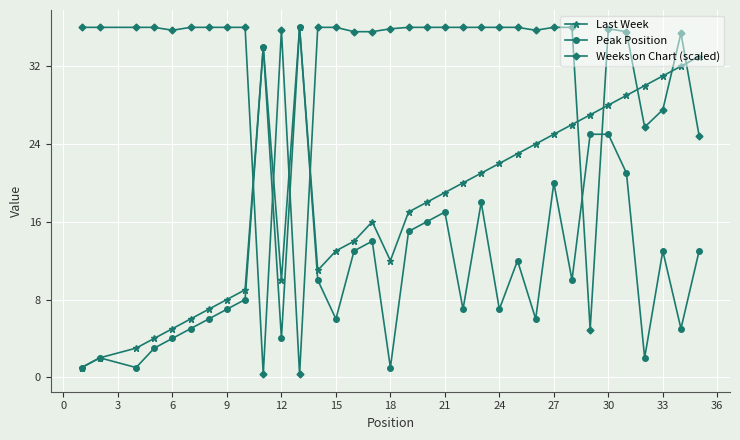

What is the value of the Weeks on Chart (scaled) point at the 30th from the left?

35.6